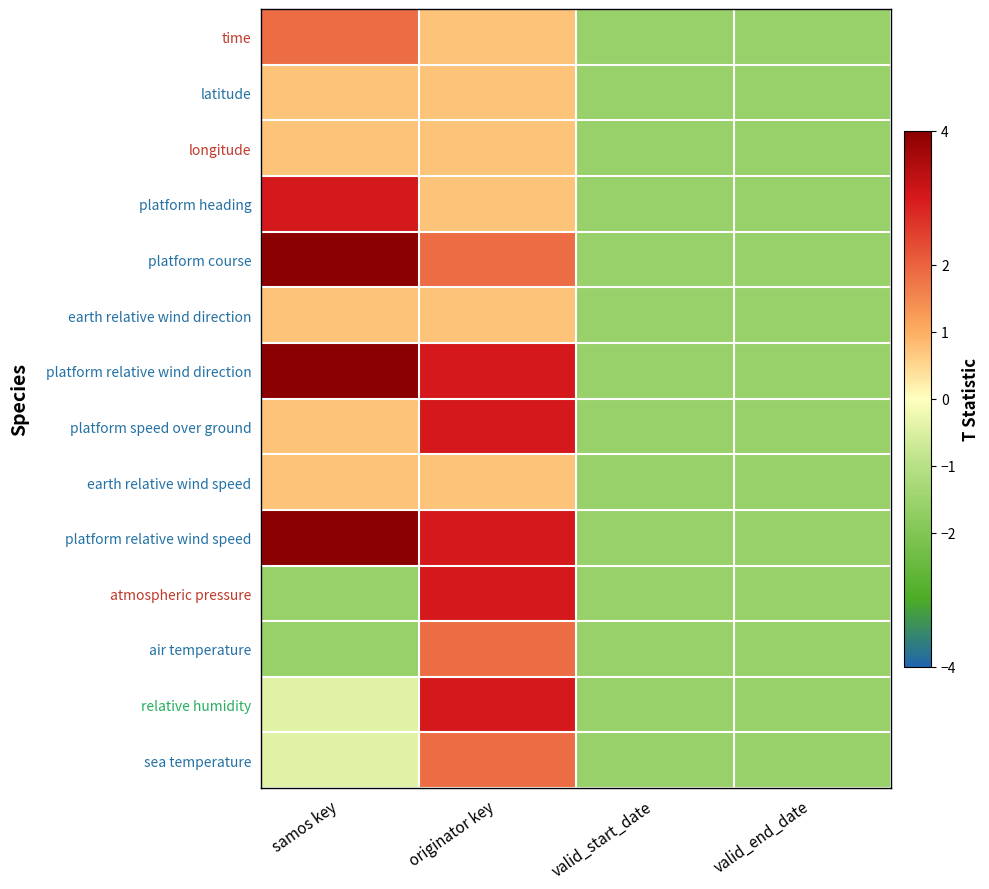

Rank the series by their maximum value, from highest to lowest.

platform course, platform relative wind direction, platform relative wind speed, platform heading, platform speed over ground, atmospheric pressure, relative humidity, time, air temperature, sea temperature, latitude, longitude, earth relative wind direction, earth relative wind speed